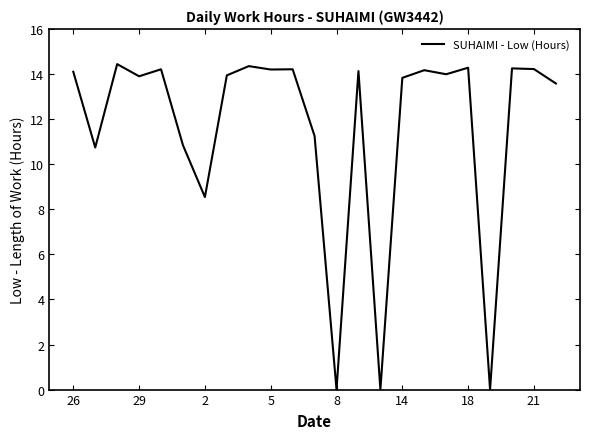

What is the maximum value shown in the chart?

14.4